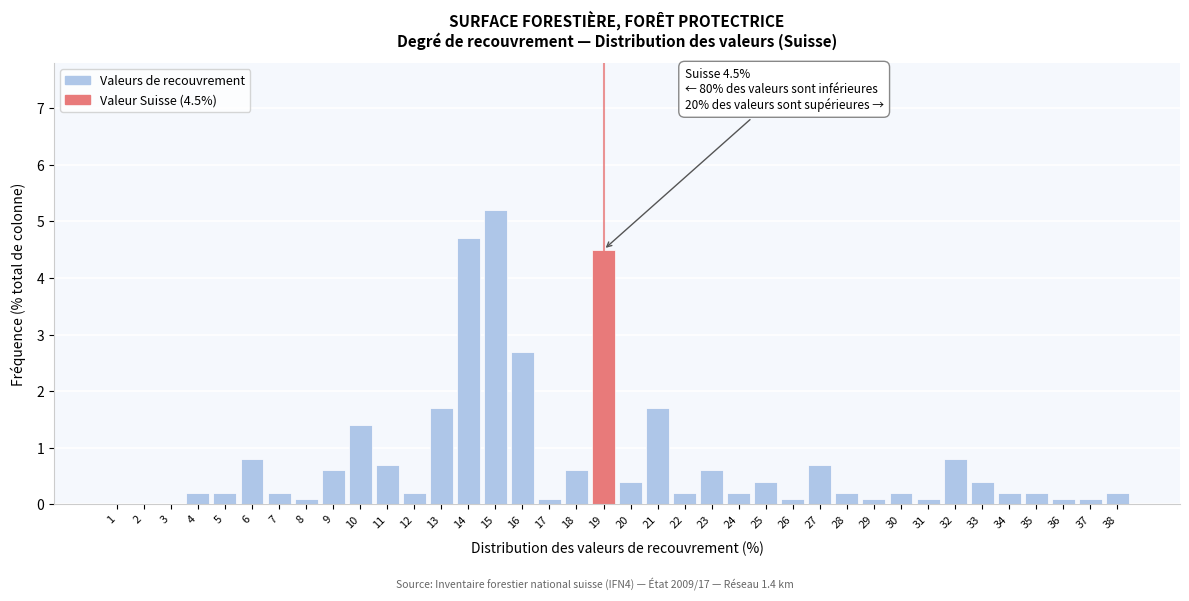

What is the change in value from 23 to 35?

-0.4